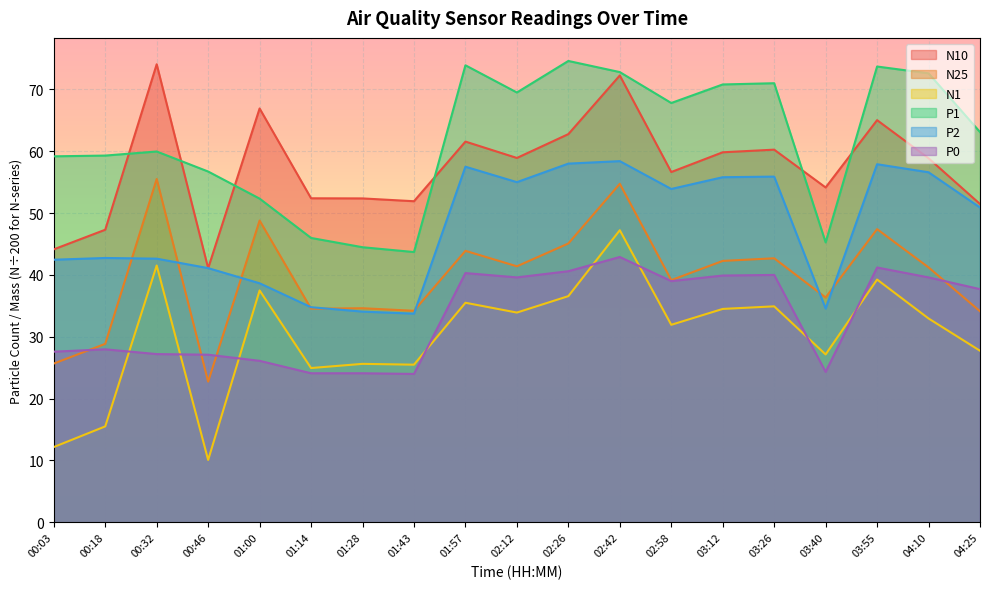

What is the difference between the N1 values at 00:18 and 02:58?

16.4